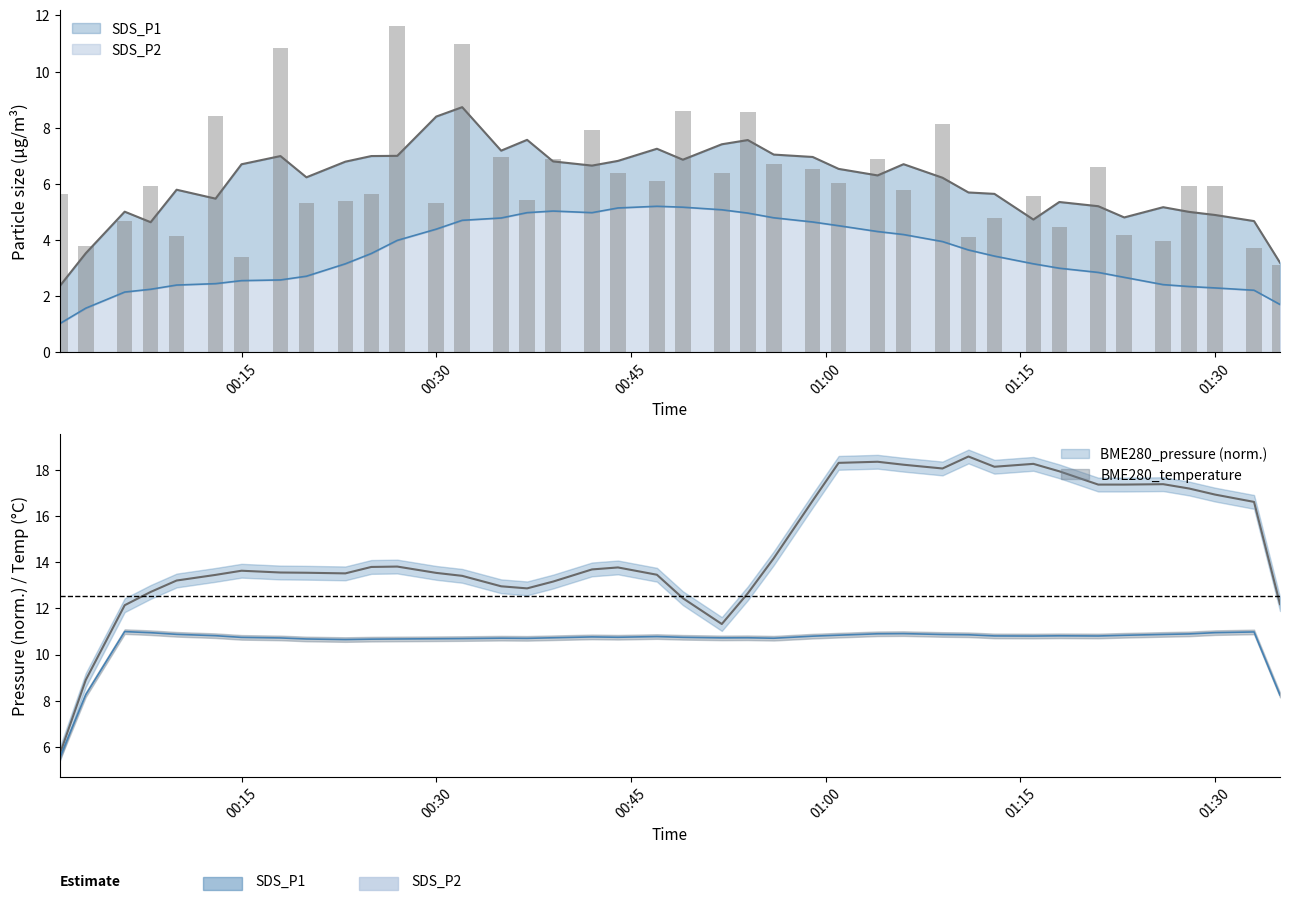

Count the number of values greater than 5.

29